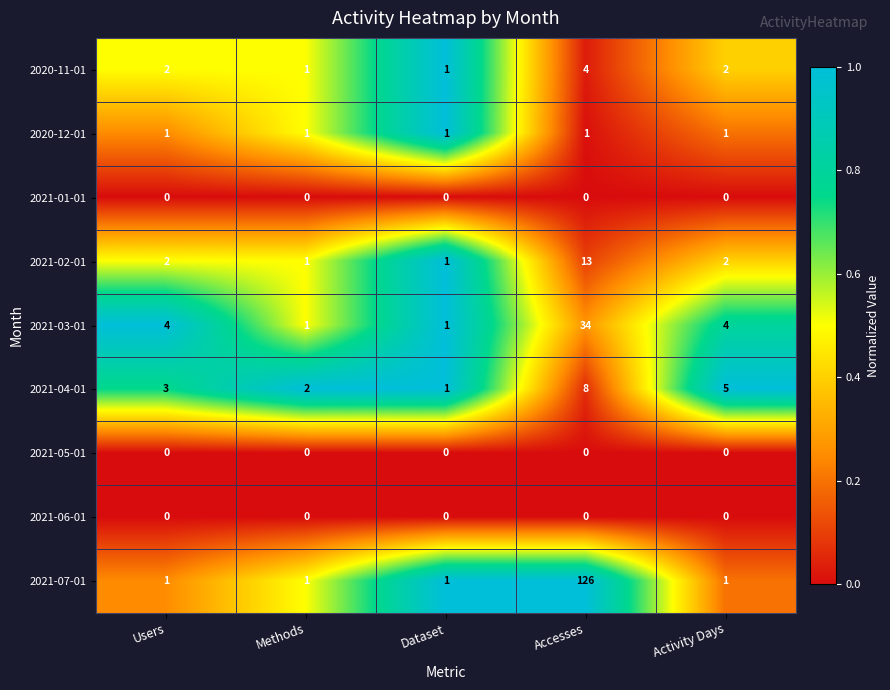

What is the sum of the 2021-04-01 values at Methods and Users?

5